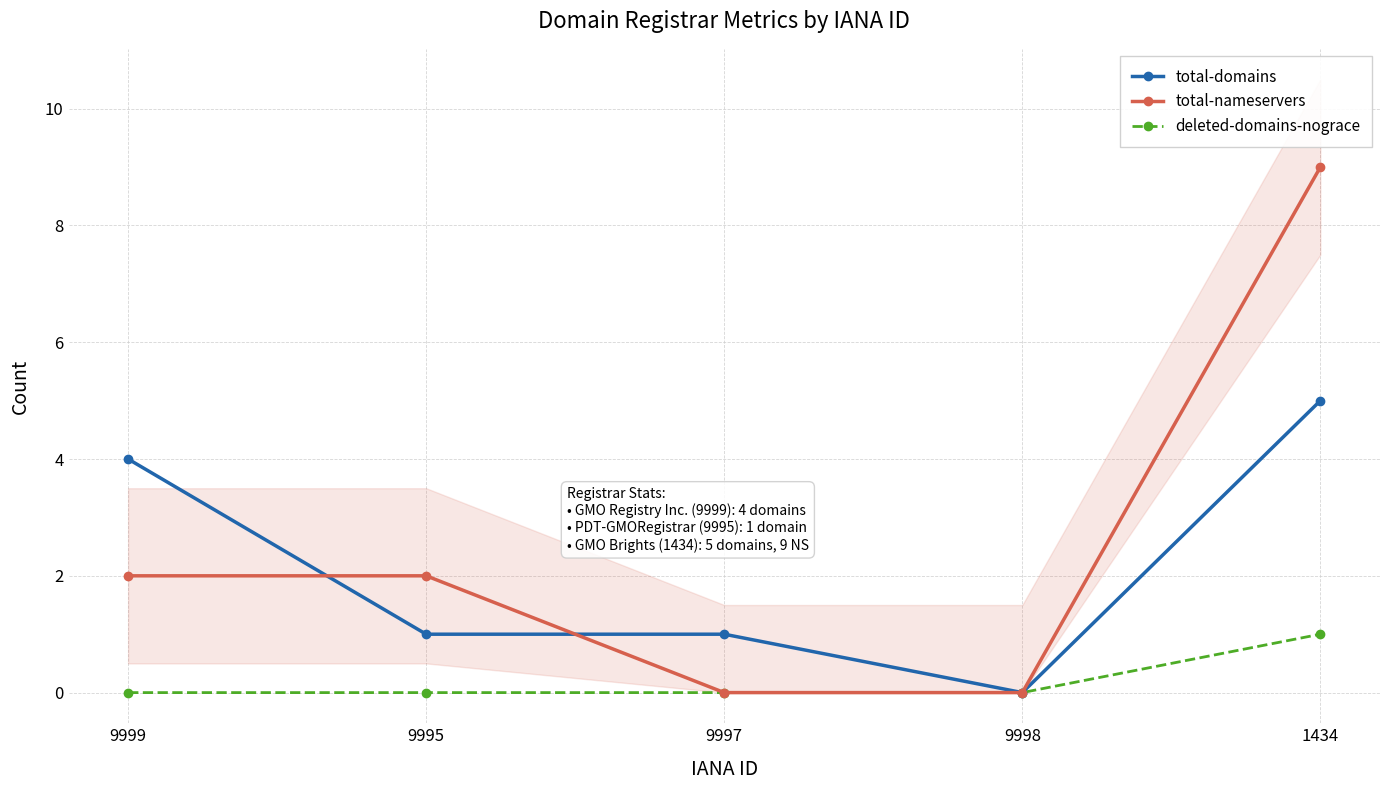

True or false: total-nameservers has more than 0 interior local peaks.

False